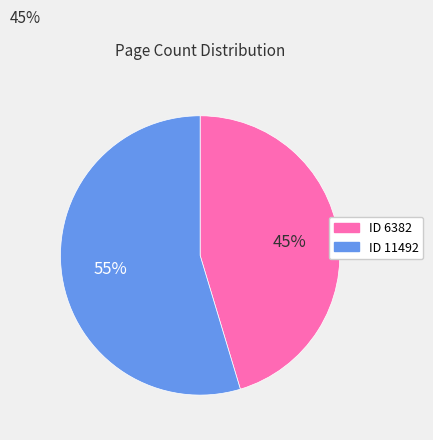

To the nearest percent, what is the average slice percentage?

50%